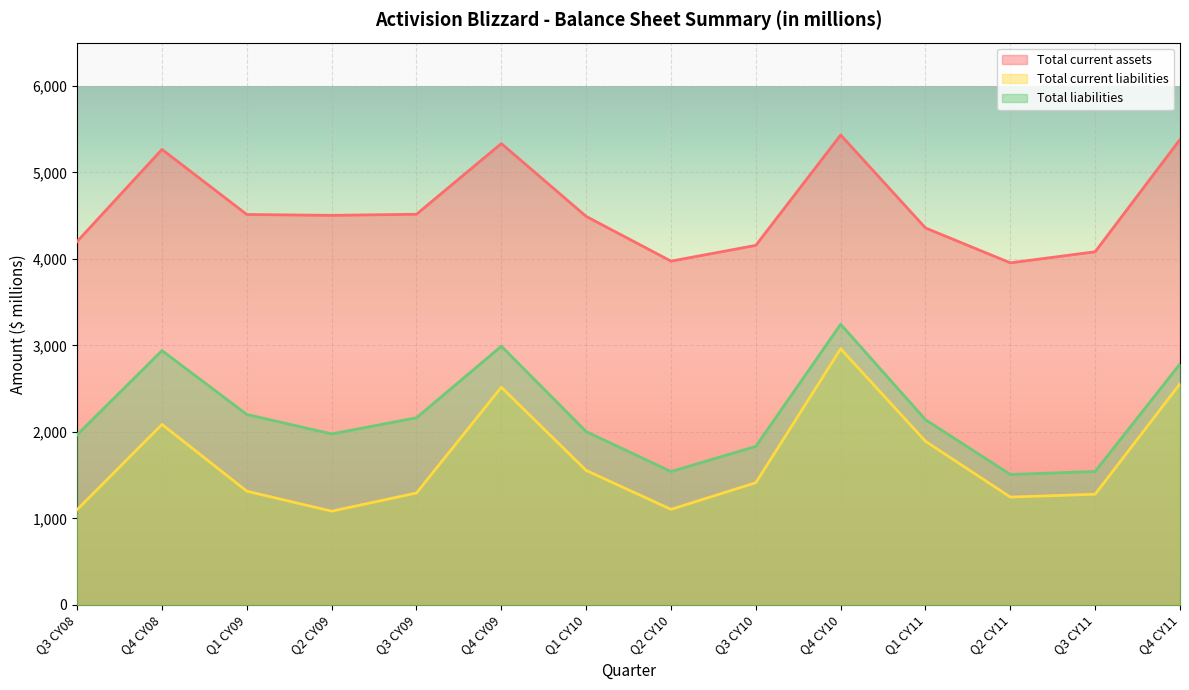

Between Q2 CY09 and Q4 CY11, which series saw the biggest shift?

Total current liabilities